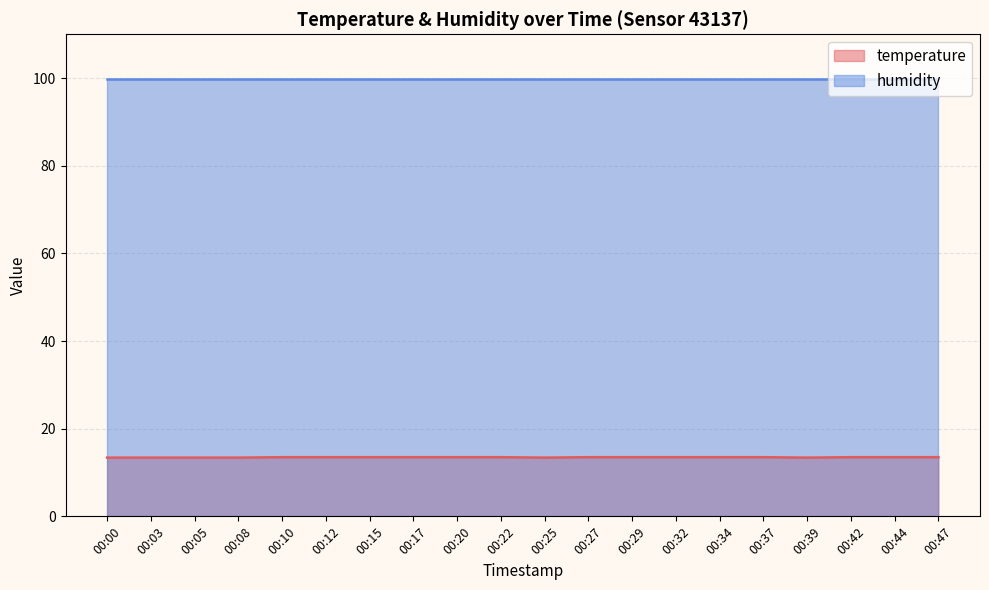

Is it true that the value at 00:39 is 13.4?

True